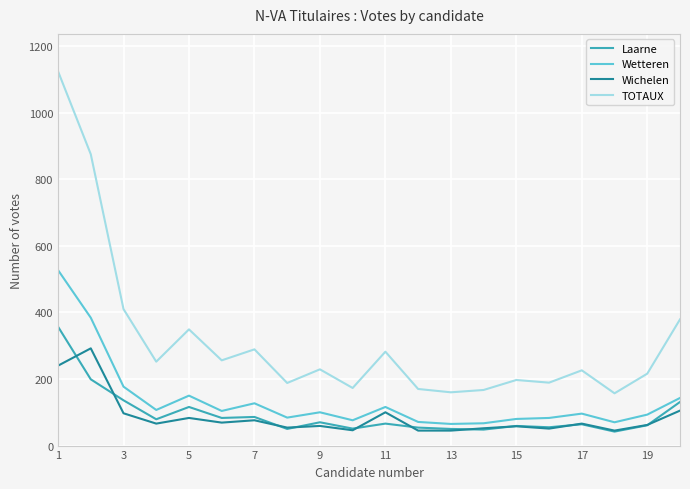

Rank the series by their maximum value, from lowest to highest.

Wichelen, Laarne, Wetteren, TOTAUX